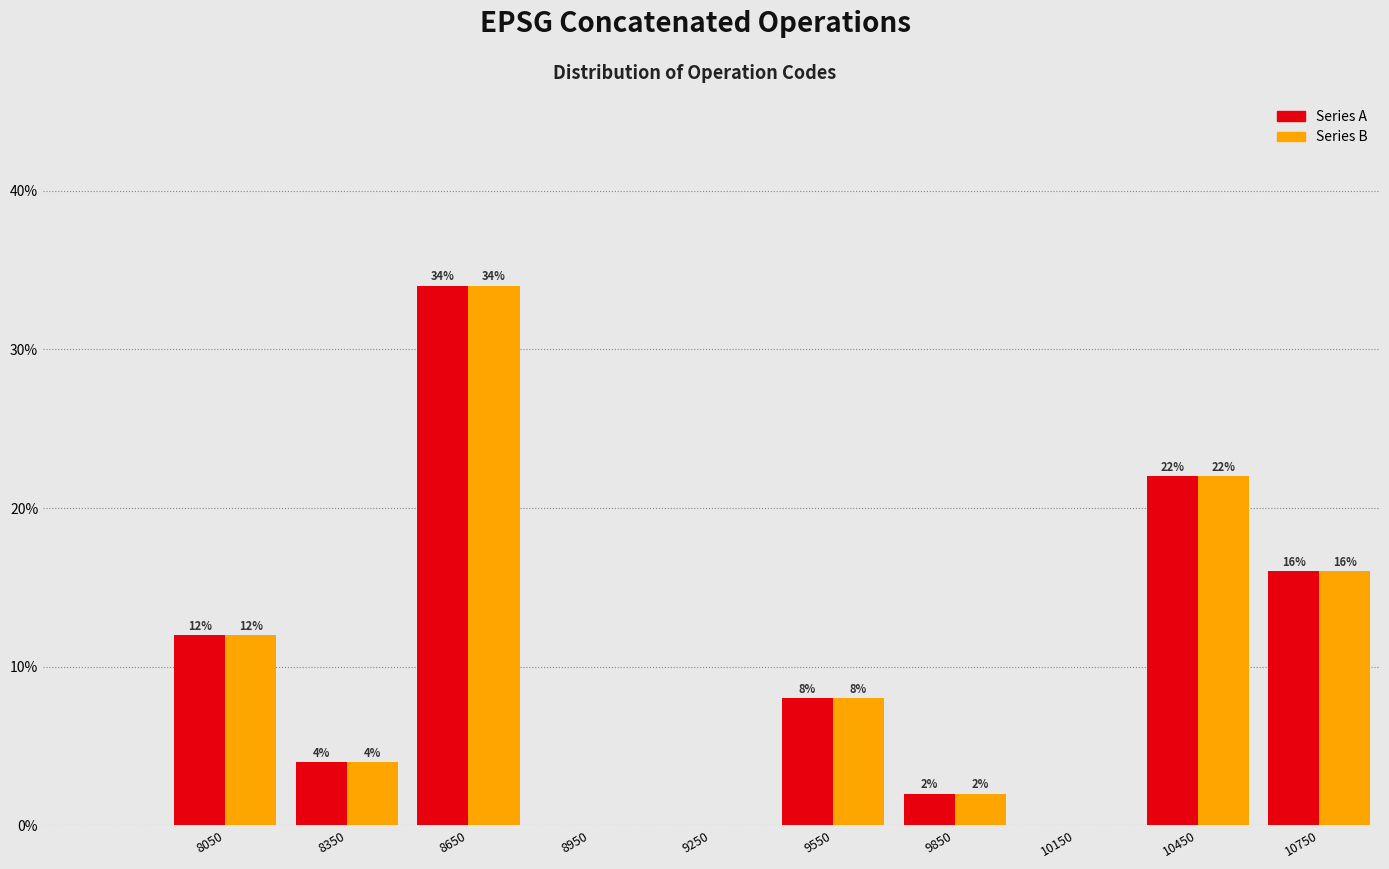

In the Series A series, which range on the x-axis has the tallest bar?

8500 to 8800